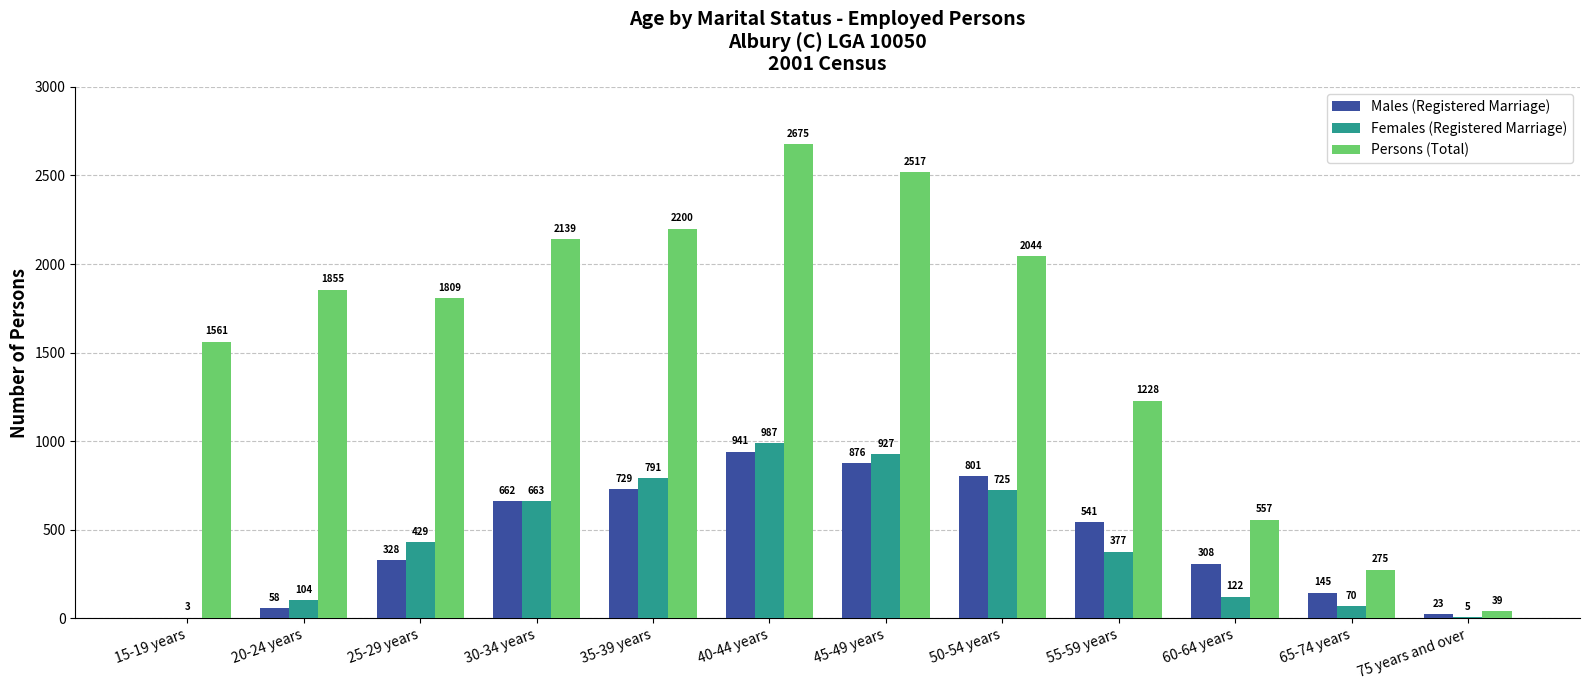

Which series has the largest total across all categories?

Persons (Total)